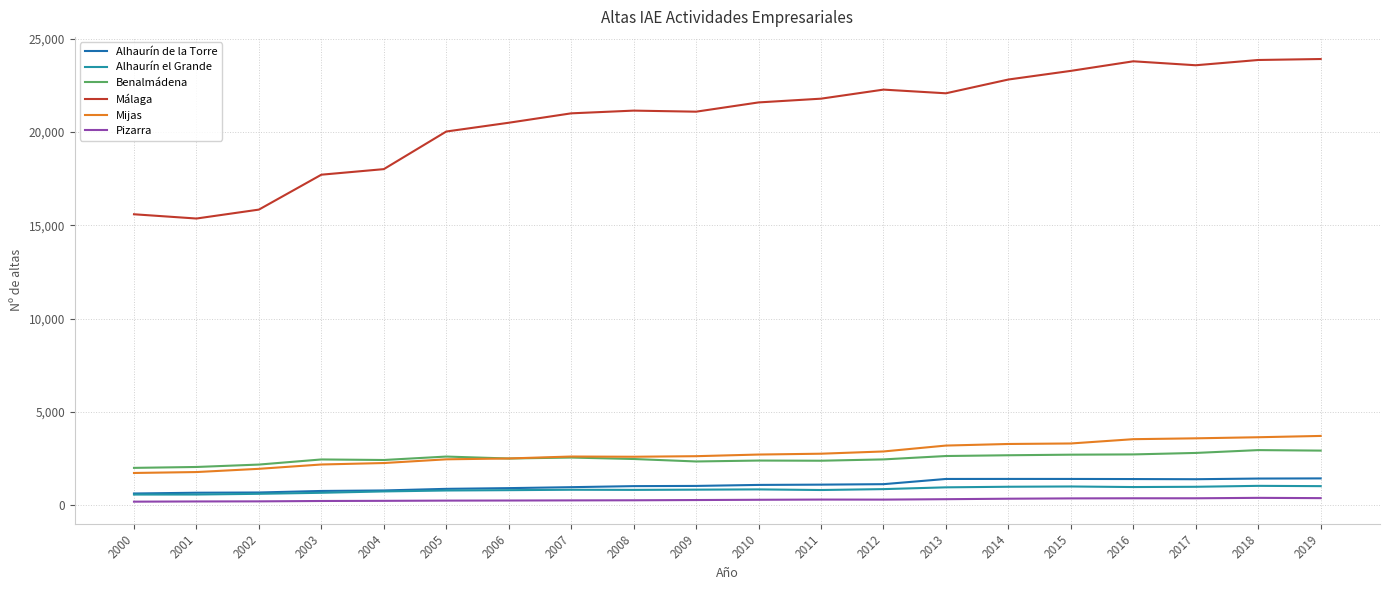

True or false: Mijas and Alhaurín de la Torre cross at least once.

False